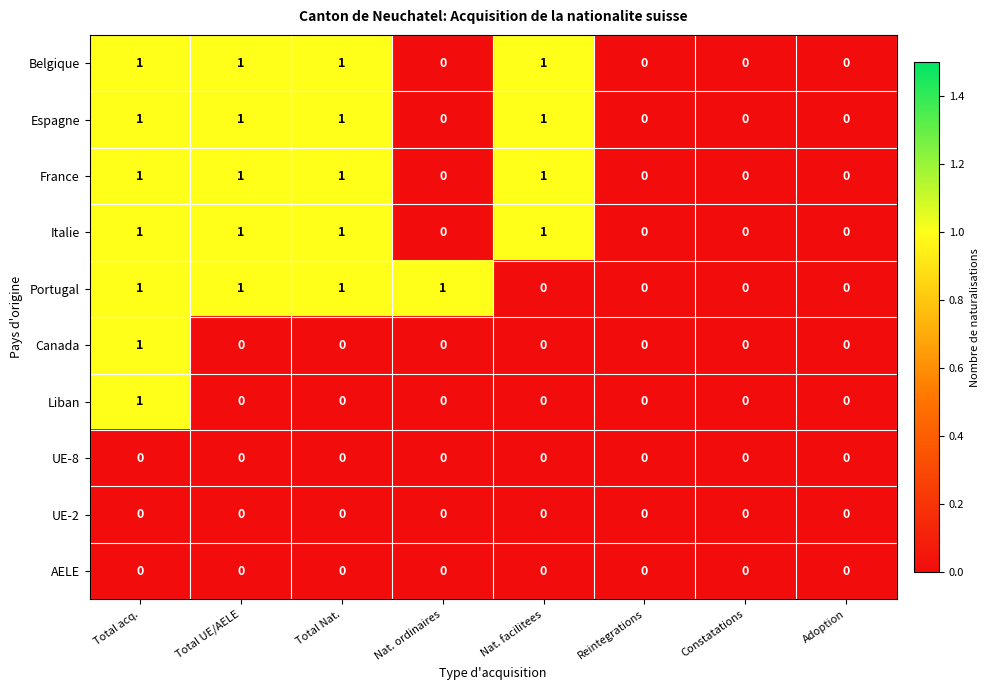

What is the total value across all series at Total UE/AELE?

5